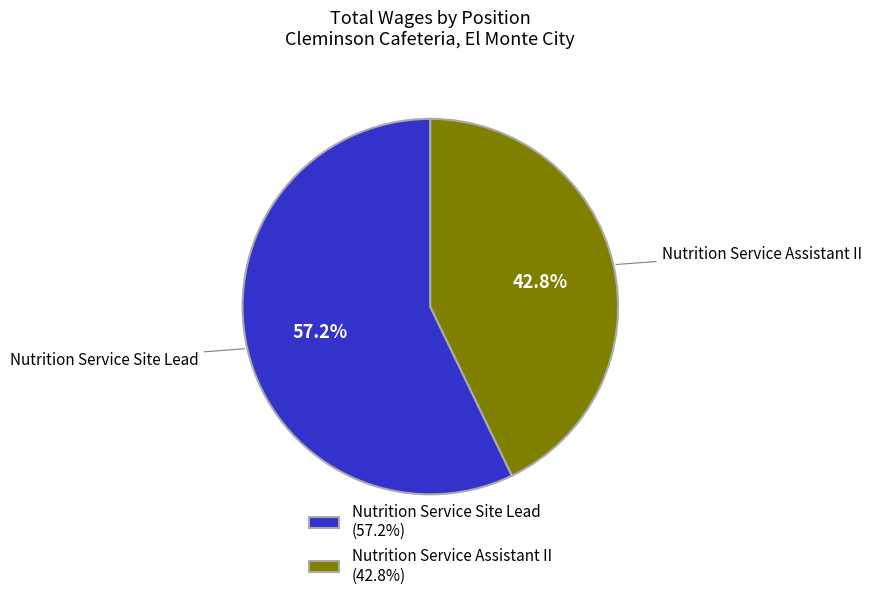

The Nutrition Service Site Lead slice represents 57% of the pie. True or false?

True